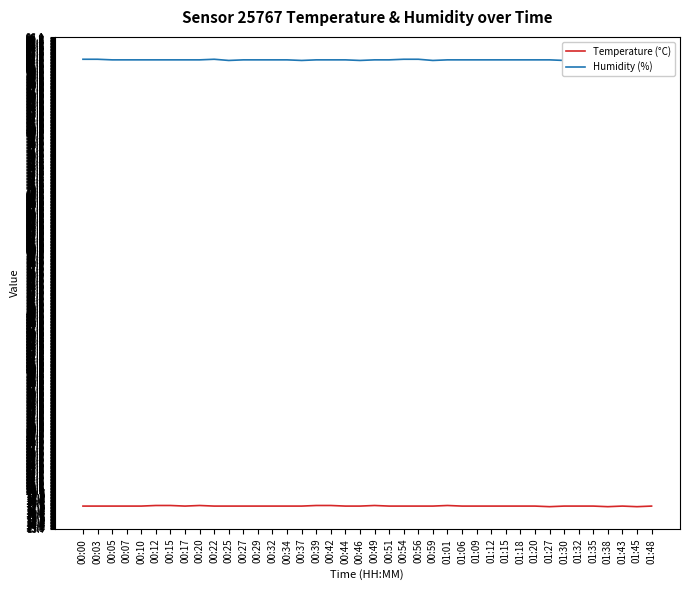

In Humidity (%), how many points are higher than both neighbors (excluding endpoints)?

1